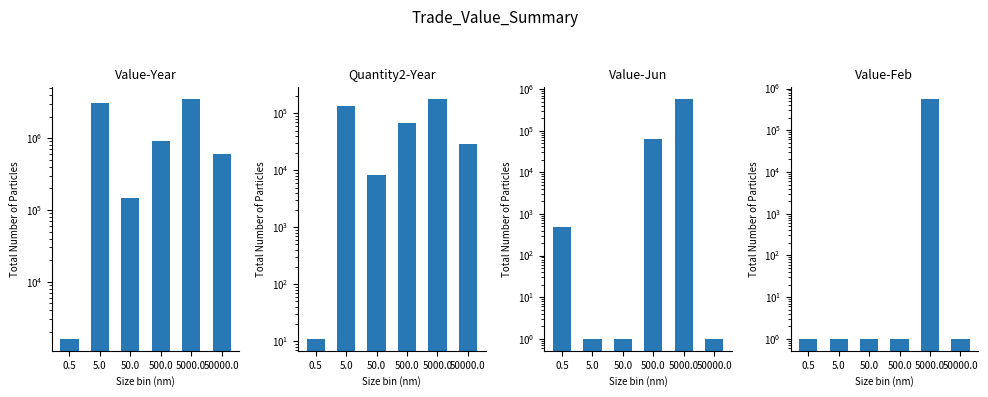

How many categories are shown in the chart?

6